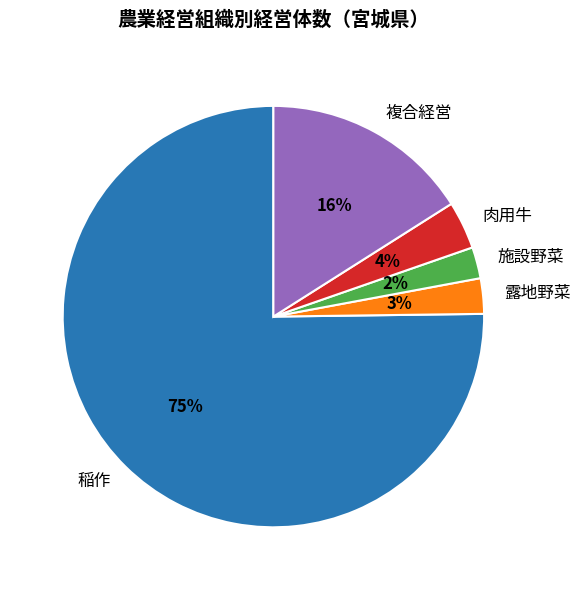

Is the sum of 露地野菜 and 稲作 greater than half?

Yes